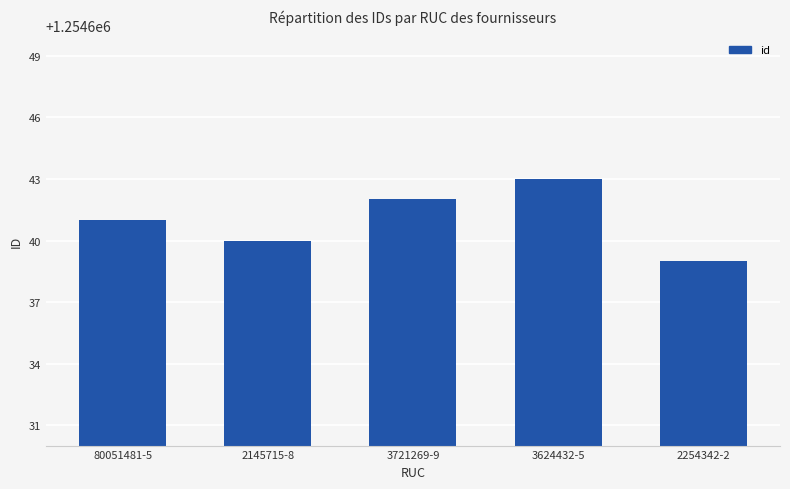

Reading left to right, what are all the values shown in this chart?

1254641	1254640	1254642	1254643	1254639